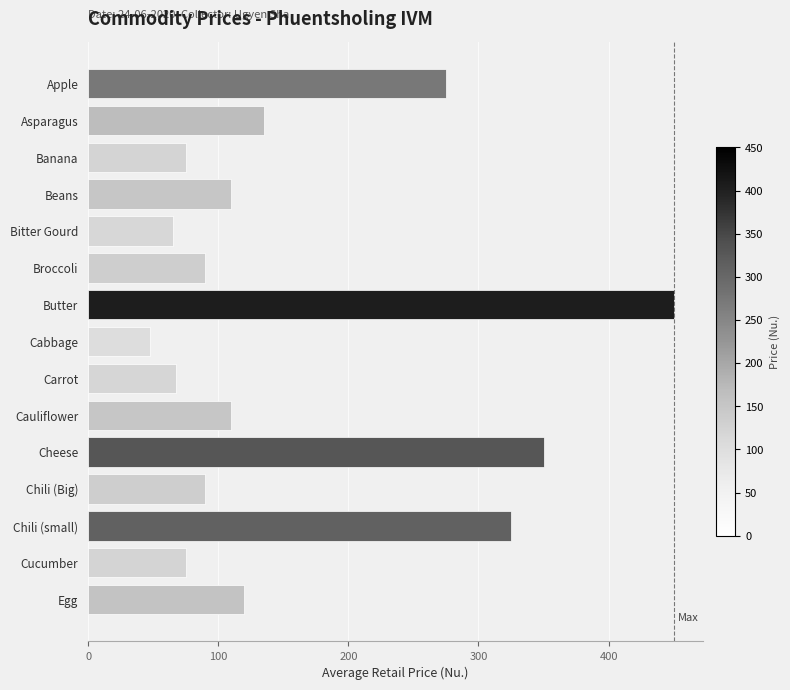

How many bars are there in total?

15